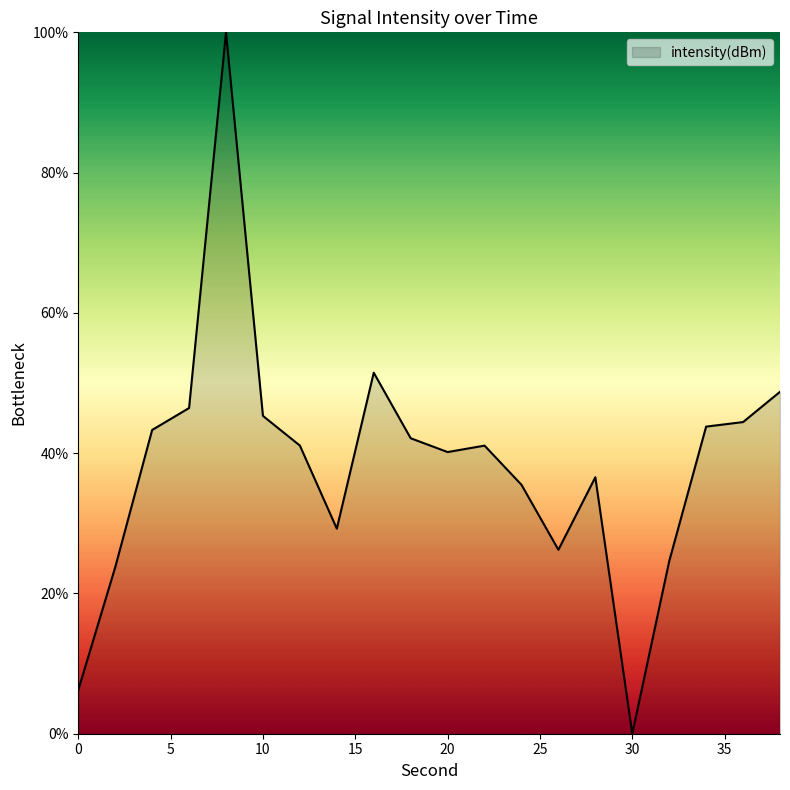

What is the average value?

38.5